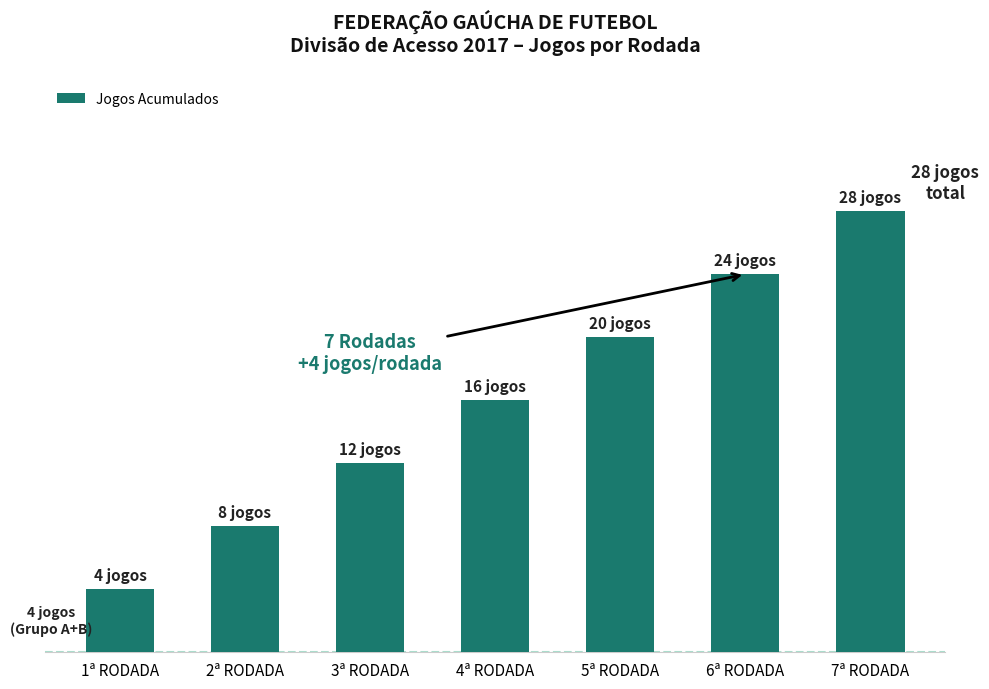

Rank the categories by value from lowest to highest.

1ª RODADA, 2ª RODADA, 3ª RODADA, 4ª RODADA, 5ª RODADA, 6ª RODADA, 7ª RODADA